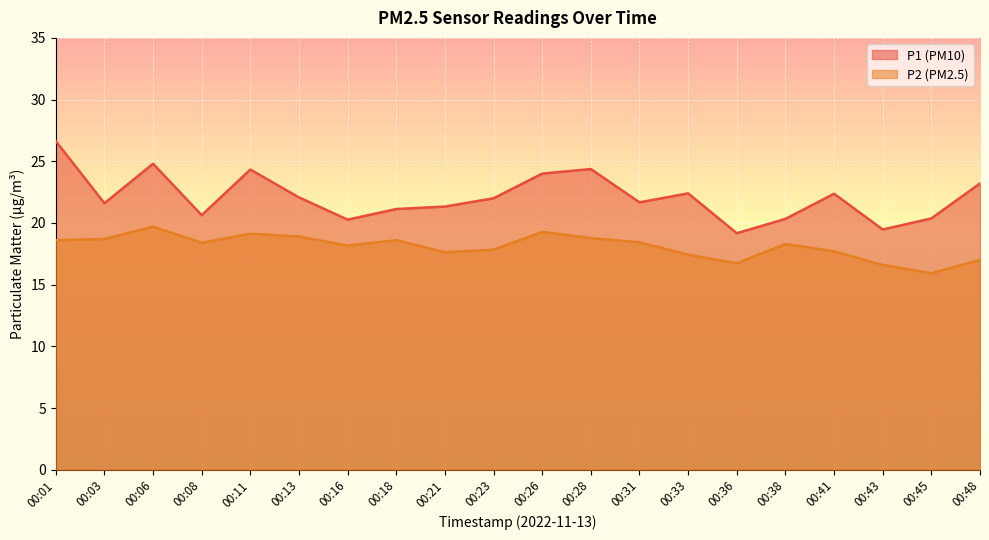

True or false: P2 has a value of 19.3 at 00:26.

True